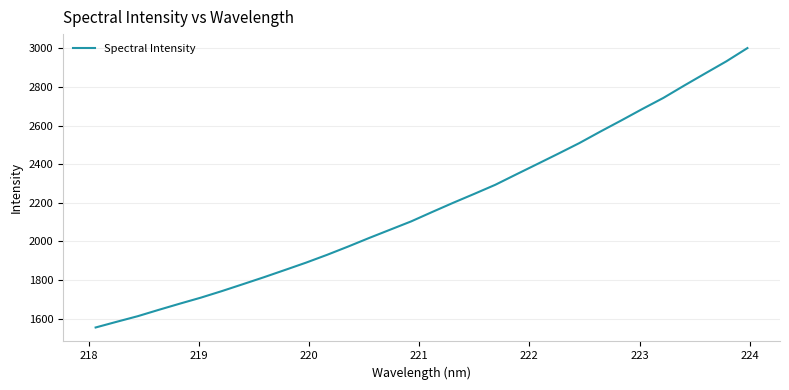

What is the difference between the maximum and minimum values?

1448.3